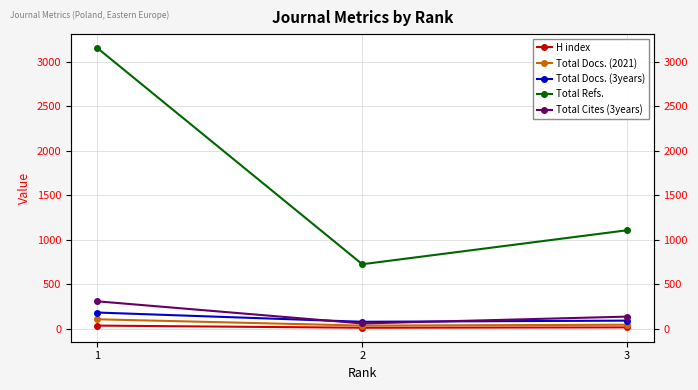

True or false: Total Docs. (2021) has a value of 56 at 1.

False